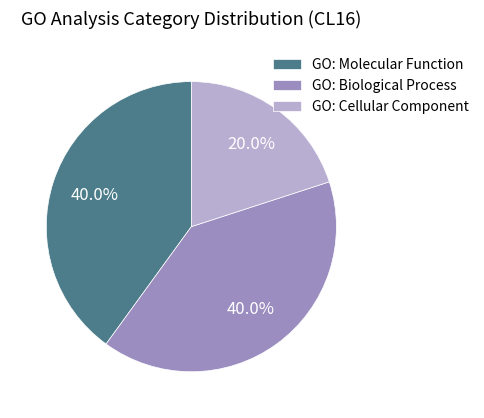

Does GO: Molecular Function represent more than half of the total?

No